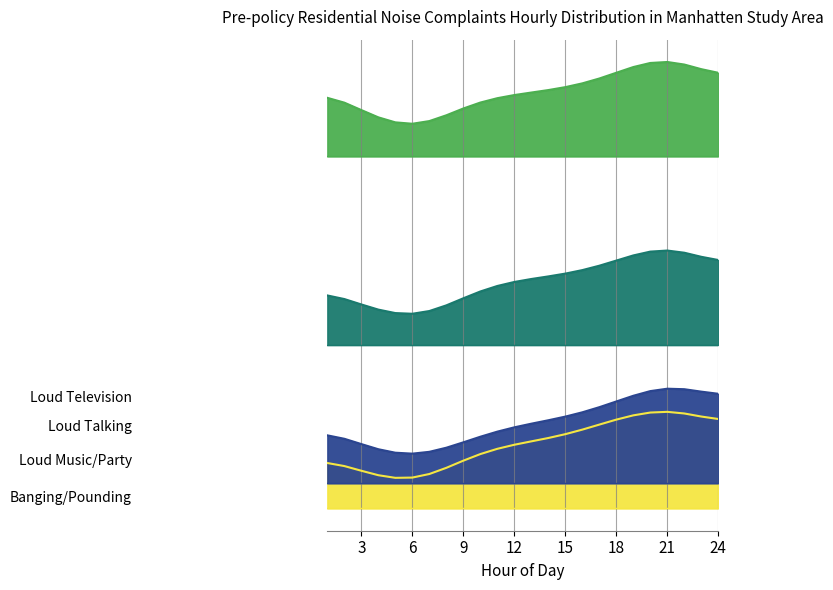

What is the difference between the Loud Television values at 9 and 23?

0.4